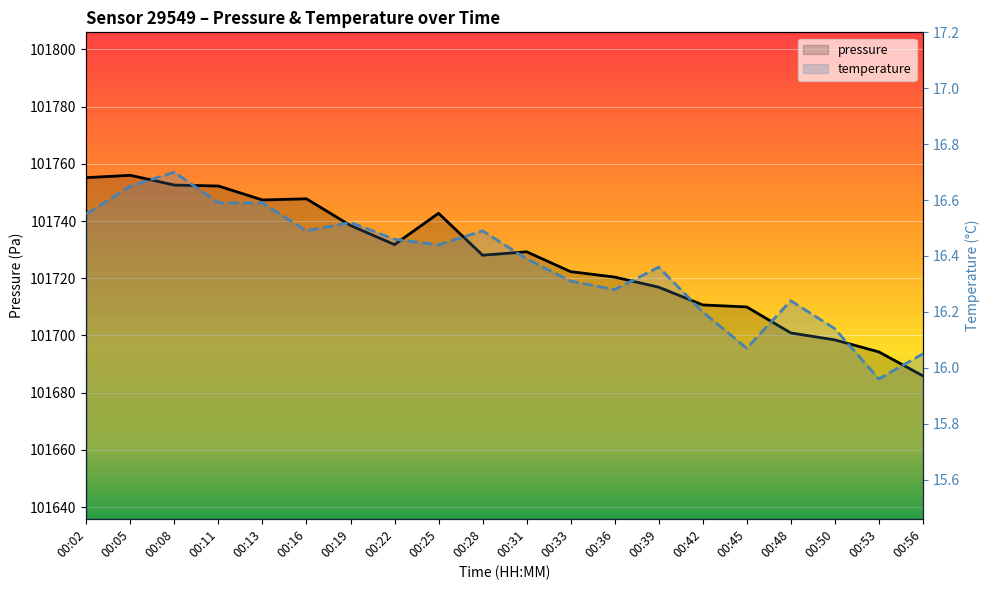

Reading left to right, extract all data points from this chart.

pressure: 00:02=101755.2	00:05=101756.0	00:08=101752.6	00:11=101752.2	00:13=101747.4	00:16=101747.8	00:19=101738.4	00:22=101731.8	00:25=101742.7	00:28=101728.1	00:31=101729.2	00:33=101722.3	00:36=101720.4	00:39=101716.9	00:42=101710.7	00:45=101710.0	00:48=101700.9	00:50=101698.4	00:53=101694.2	00:56=101685.9
temperature: 00:02=16.6	00:05=16.6	00:08=16.7	00:11=16.6	00:13=16.6	00:16=16.5	00:19=16.5	00:22=16.5	00:25=16.4	00:28=16.5	00:31=16.4	00:33=16.3	00:36=16.3	00:39=16.4	00:42=16.2	00:45=16.1	00:48=16.2	00:50=16.1	00:53=16.0	00:56=16.1